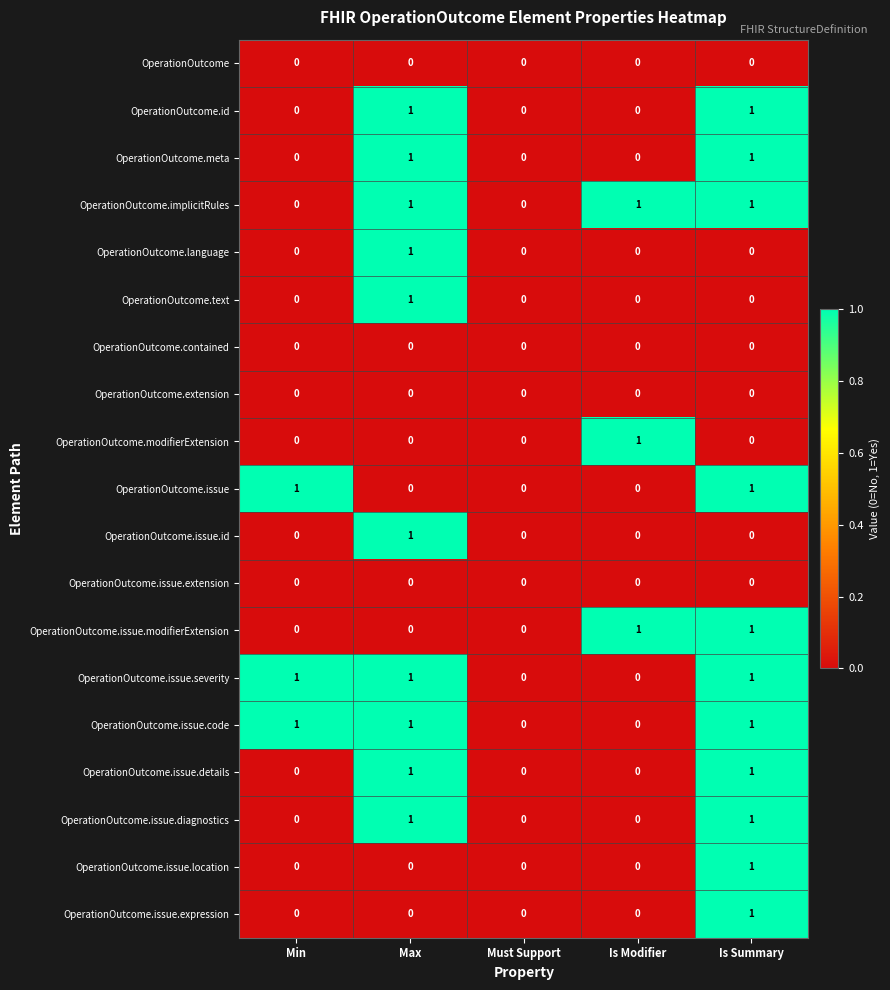

How many distinct data groups are displayed?

19